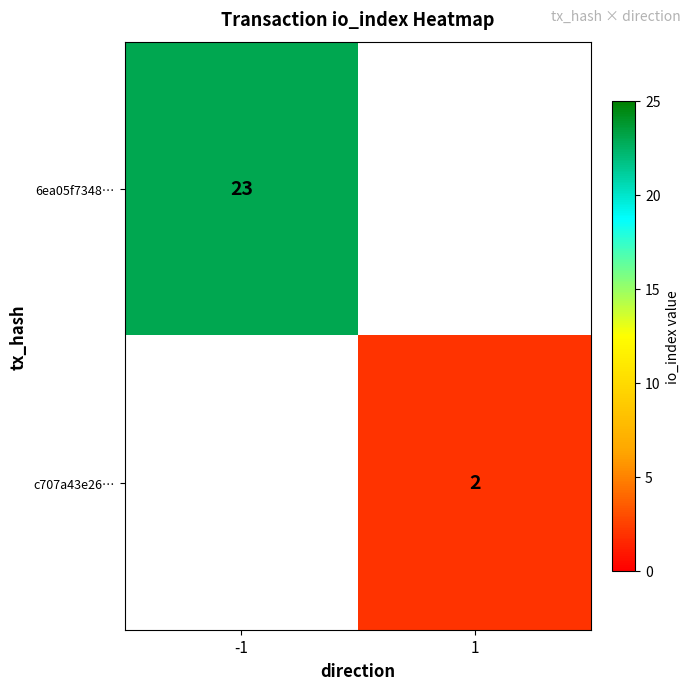

The 6ea05f7348… series shows 23 at -1. True or false?

True